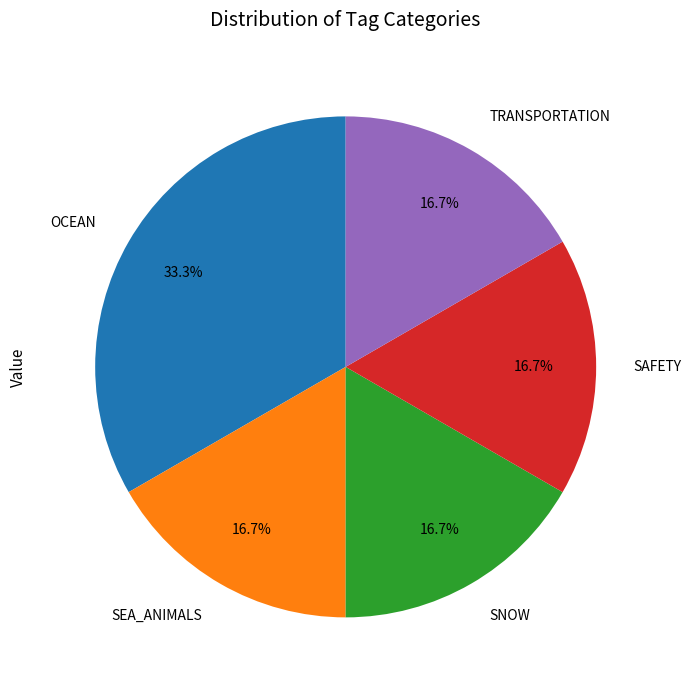

What percentage do TRANSPORTATION and OCEAN together represent?

50.0%